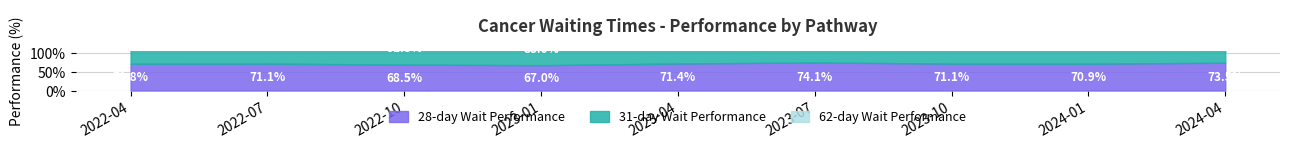

List the labels in order of 28-day Wait Performance value, largest first.

2023-07, 2024-04, 2023-04, 2022-07, 2023-10, 2024-01, 2022-04, 2022-10, 2023-01